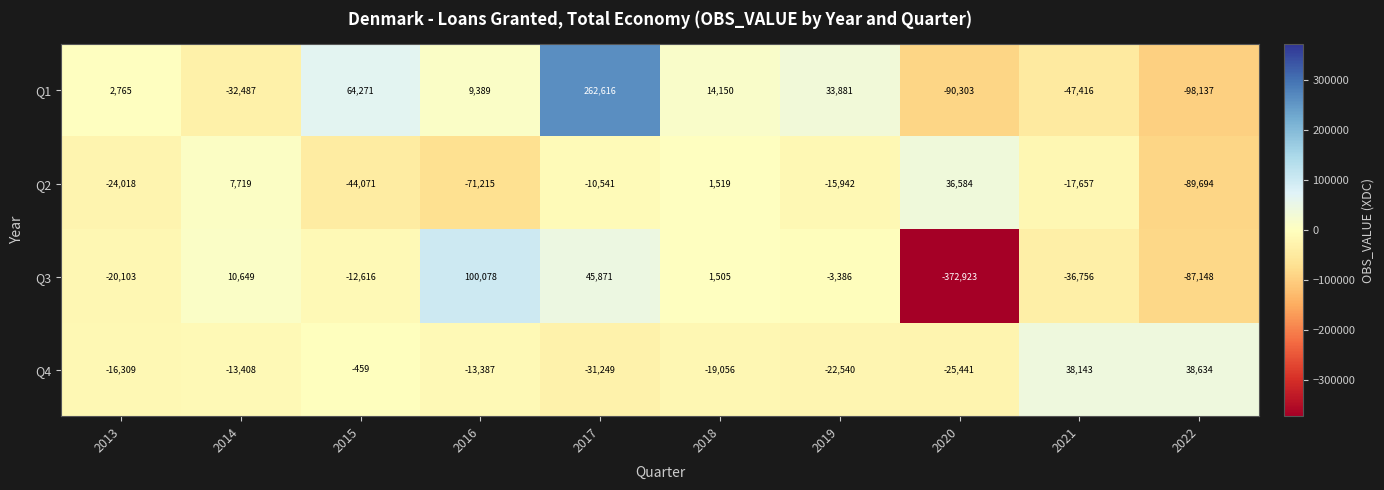

At which label does Q4 first exceed -13408?

2015